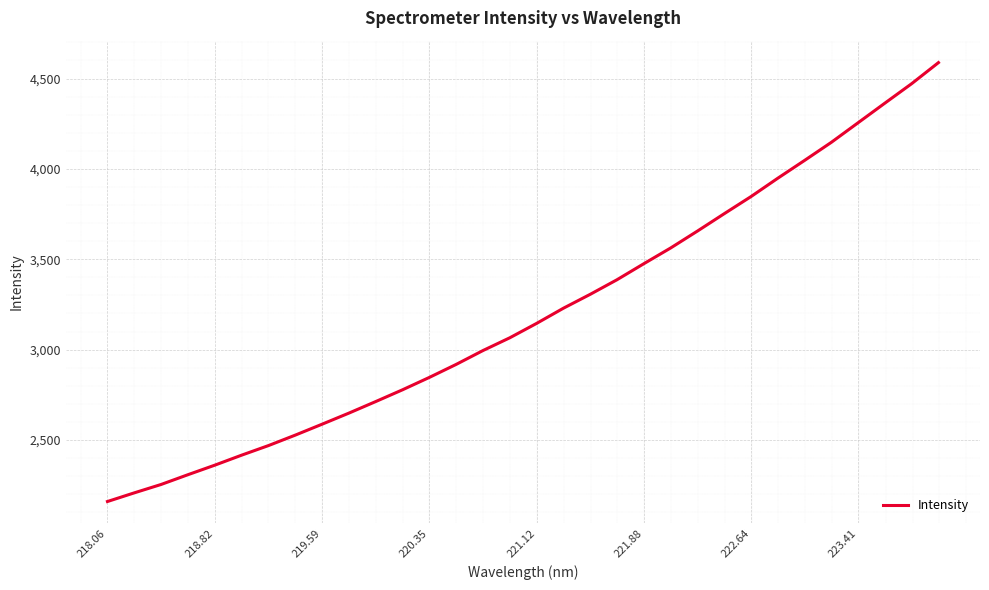

True or false: the data has more than 2 interior local peaks.

False